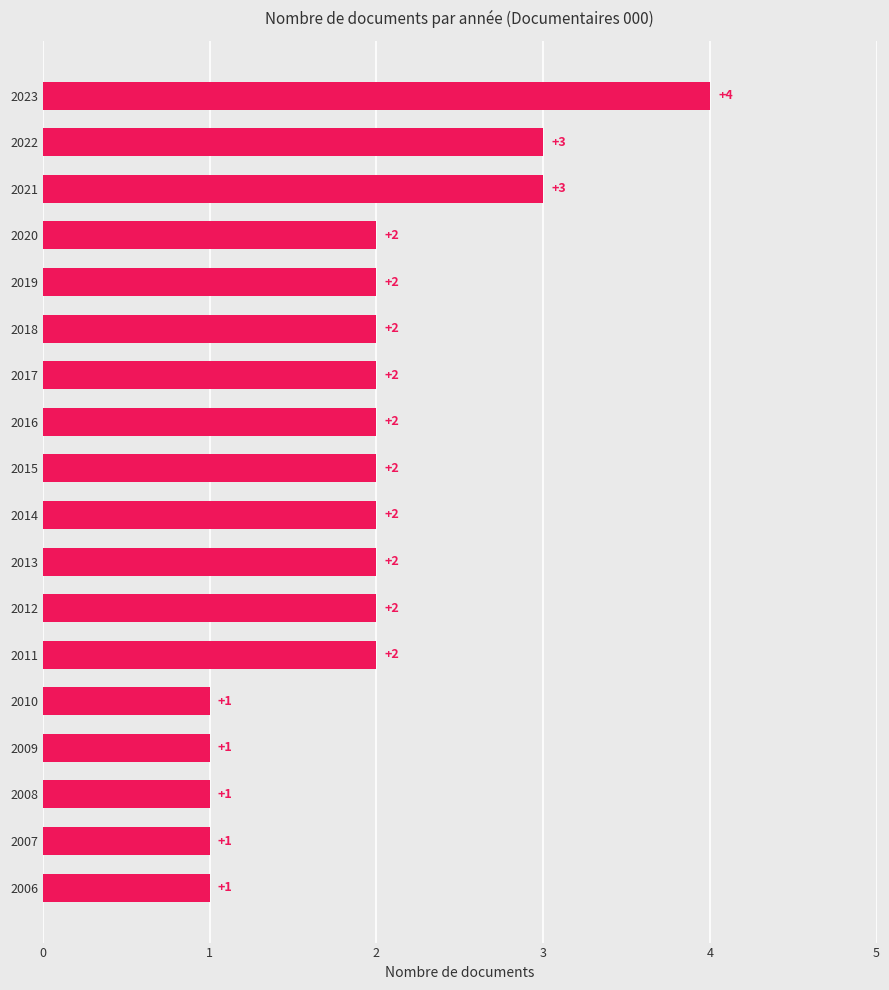

What is the greatest value displayed?

4